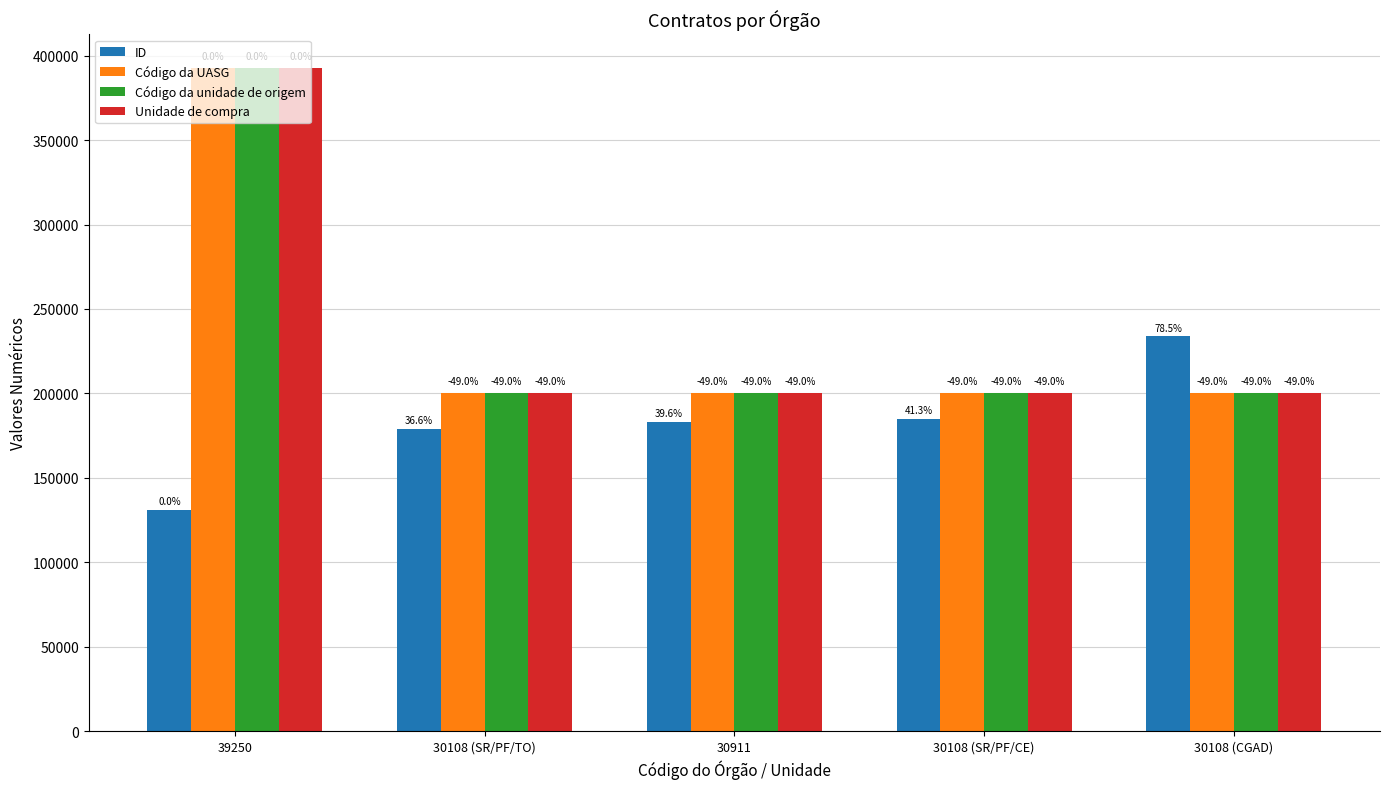

Reading left to right, list all the values displayed in this chart.

ID: 130957	178831	182861	185097	233711
Código da UASG: 393001	200404	200331	200392	200334
Código da unidade de origem: 393001	200404	200331	200392	200334
Unidade de compra: 393001	200331	200331	200392	200331